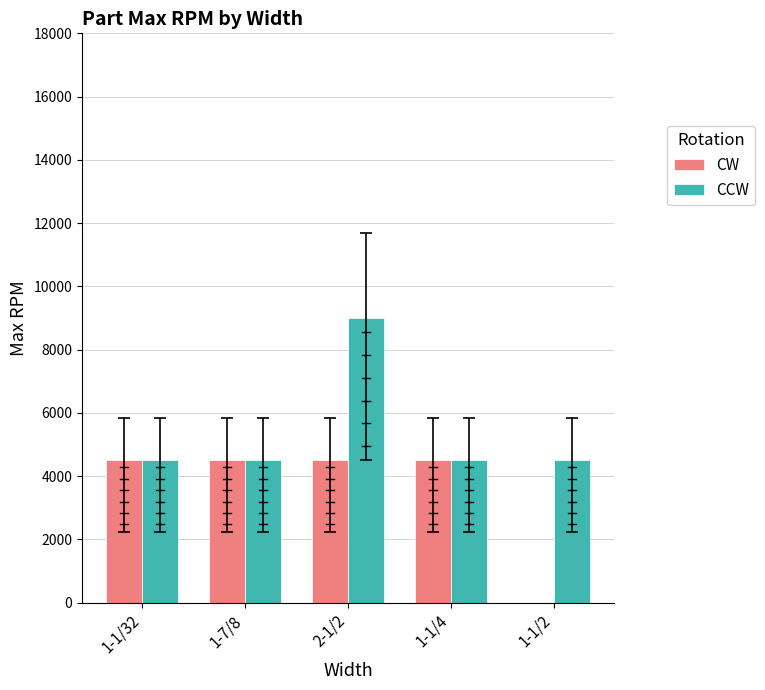

Which series changed the most between 1-1/4 and 1-1/2?

CW